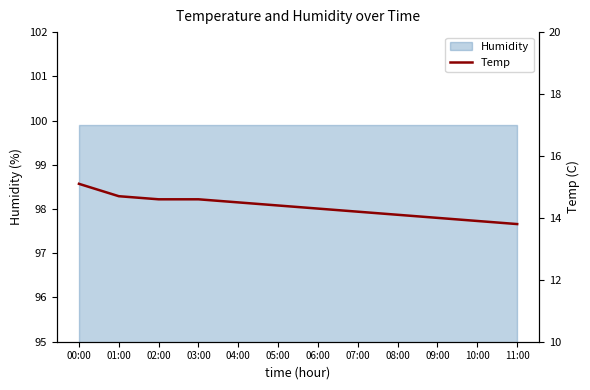

What is the difference between the maximum and minimum values?

1.3